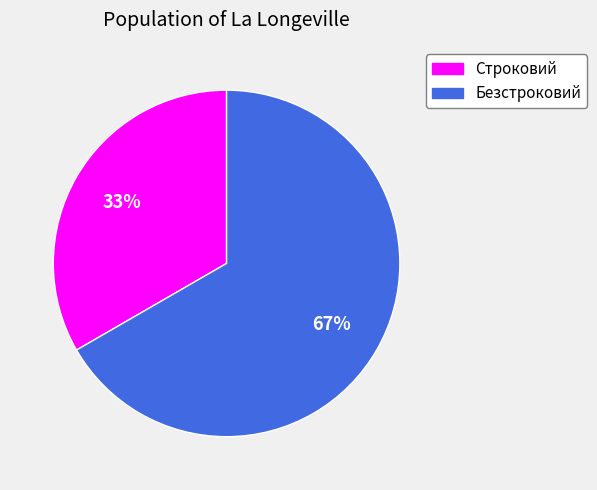

To the nearest percent, what is the average slice percentage?

50%